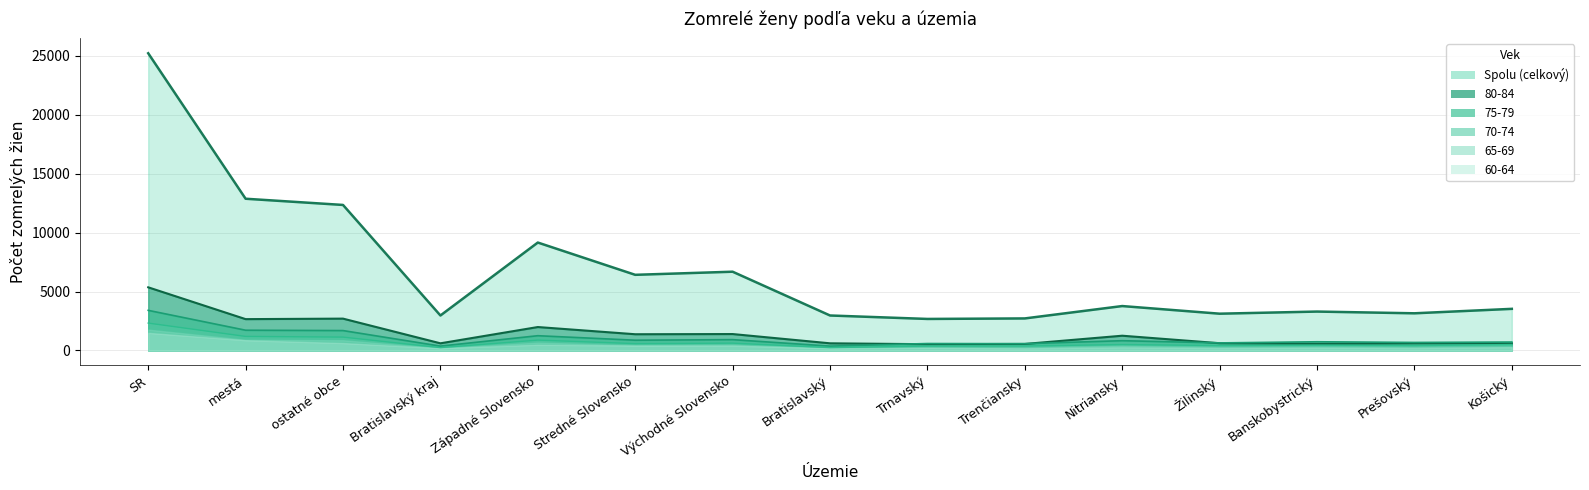

What is the label of the 8th point from the right?

Bratislavský